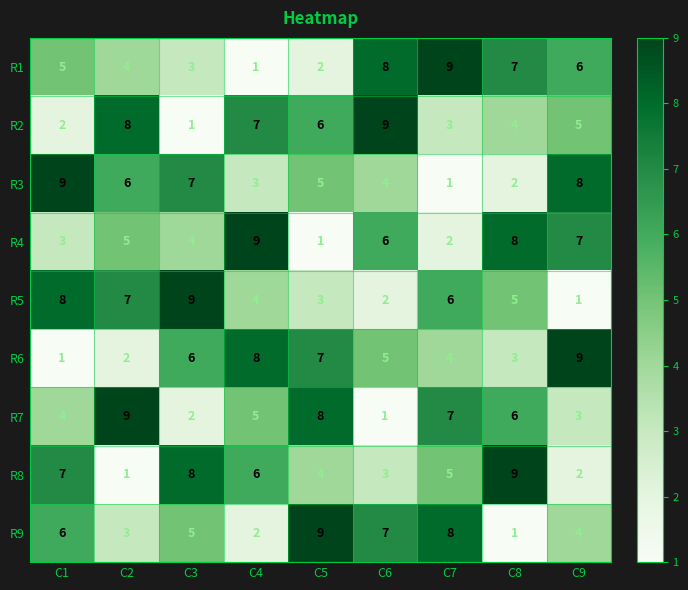

Which series changed the most between C1 and C3?

R6